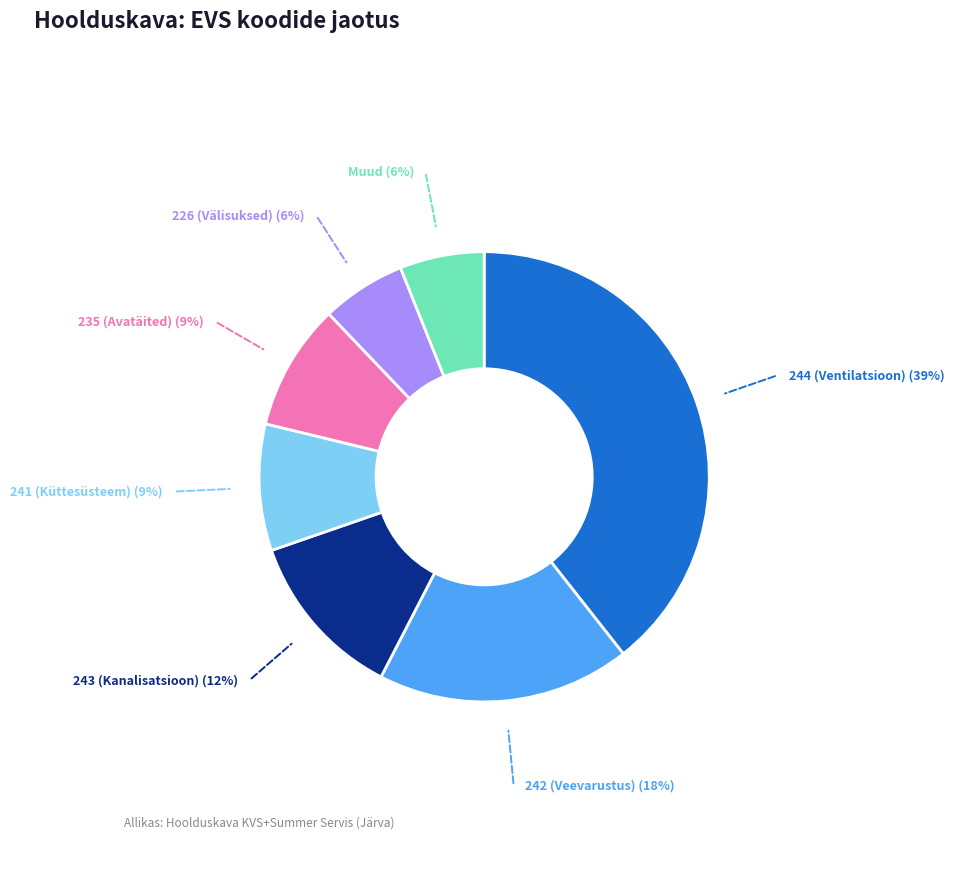

Is there a majority slice in this chart?

No